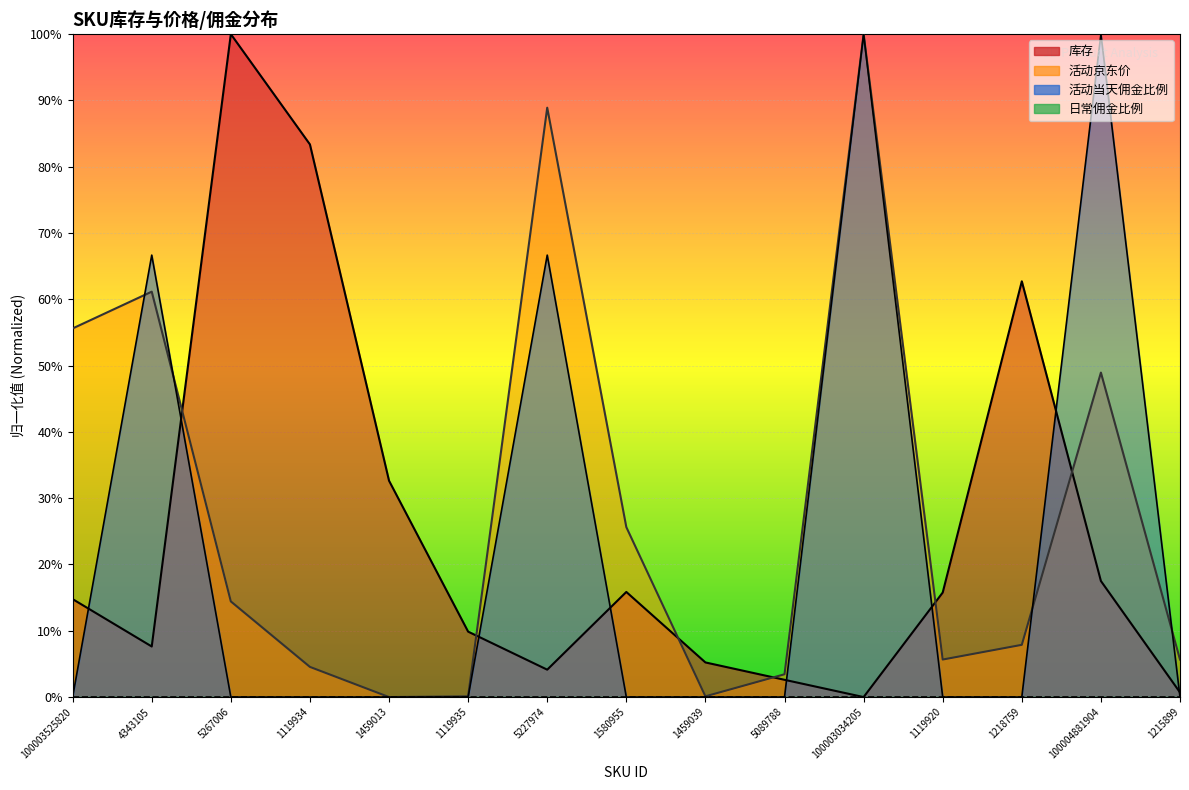

At which label does 活动京东价 reach its minimum?

1459013